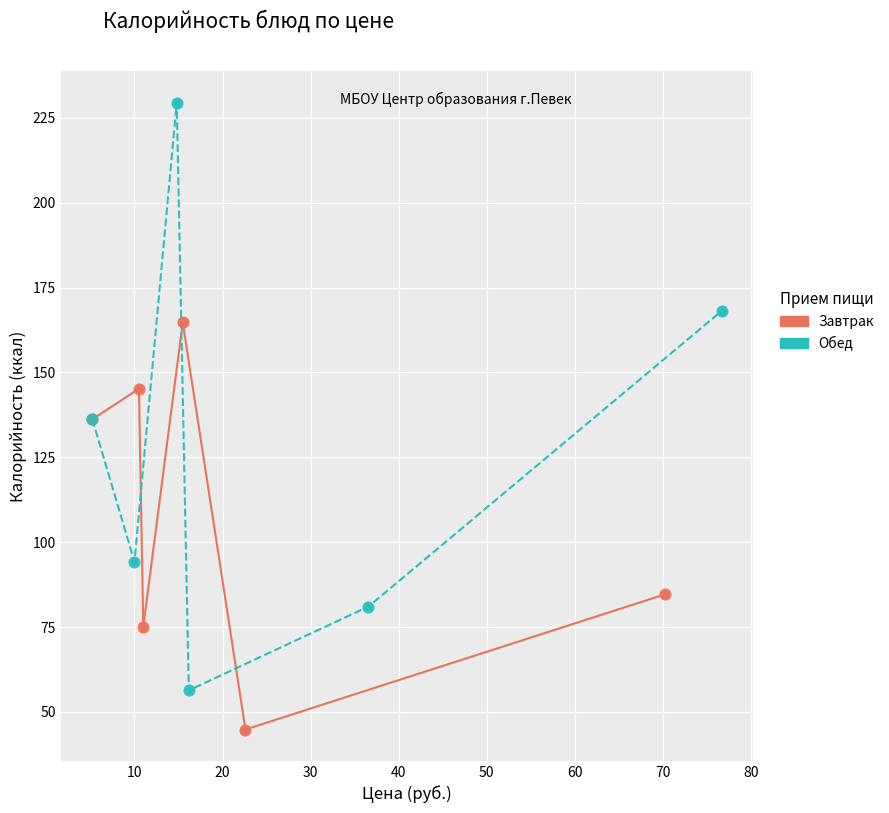

Which series contains the lowest Y value?

Завтрак